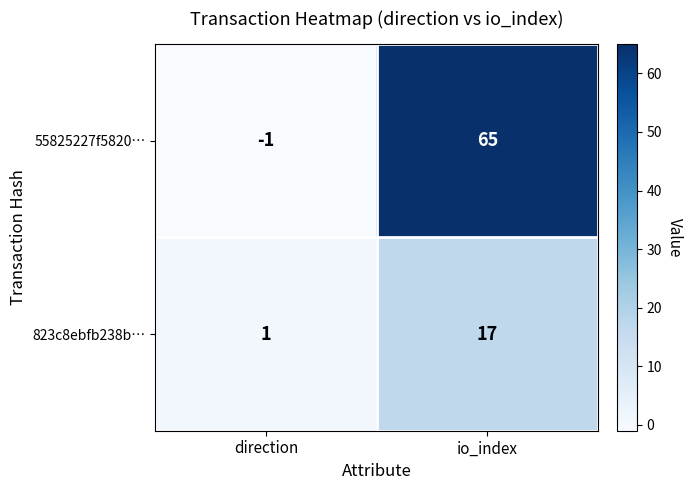

What is the difference between the highest and lowest values at io_index?

48